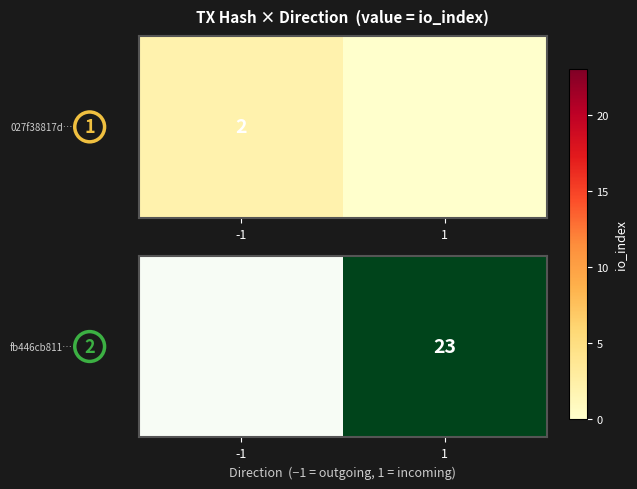

Reading left to right, list all the values displayed in this chart.

0	23